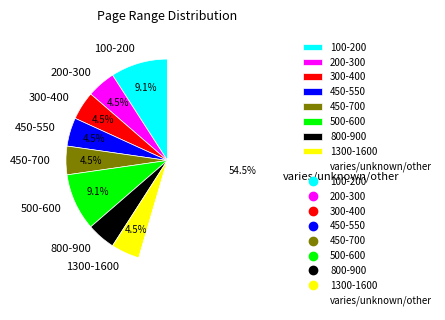

What is the total percentage of 450-550 and 500-600?

13.6%